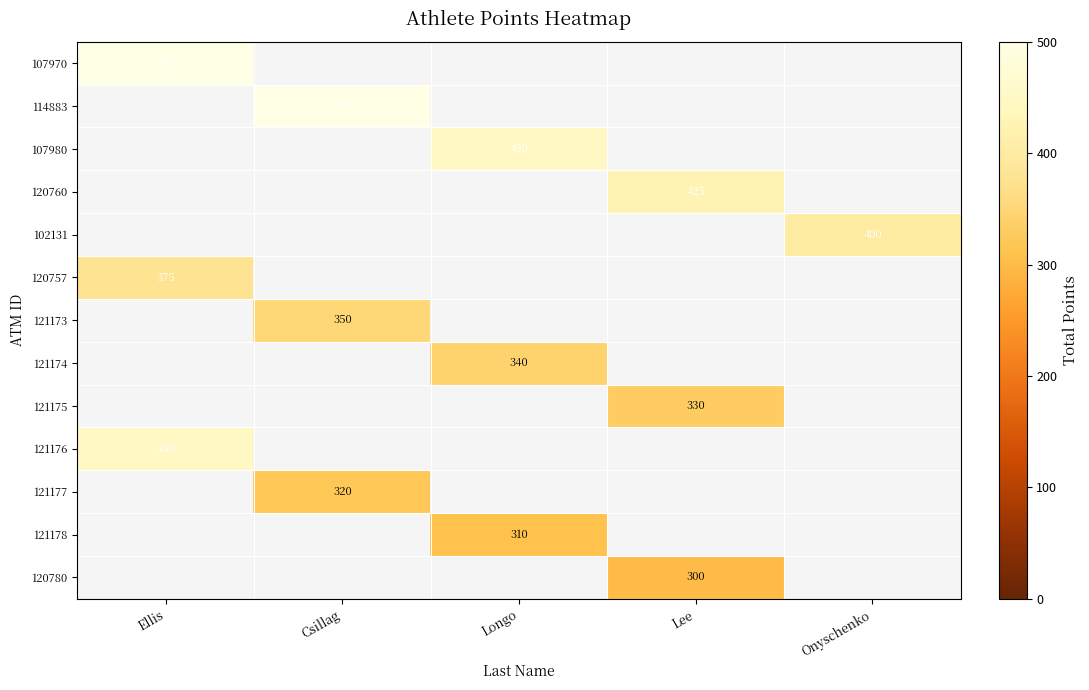

True or false: 120760 has a value of 100 at Lee.

False